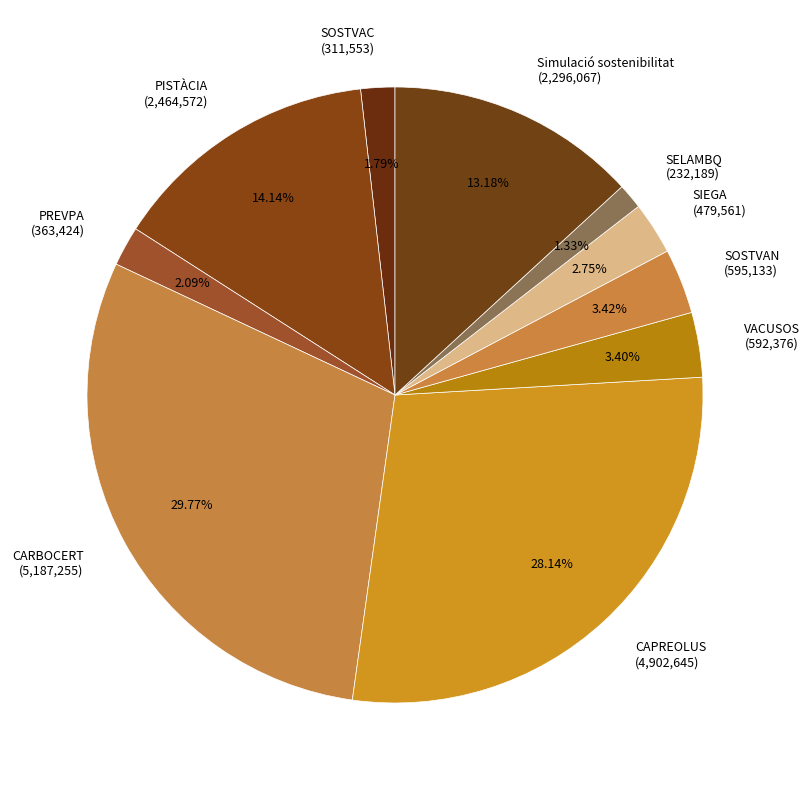

Count the number of slices in the pie.

10